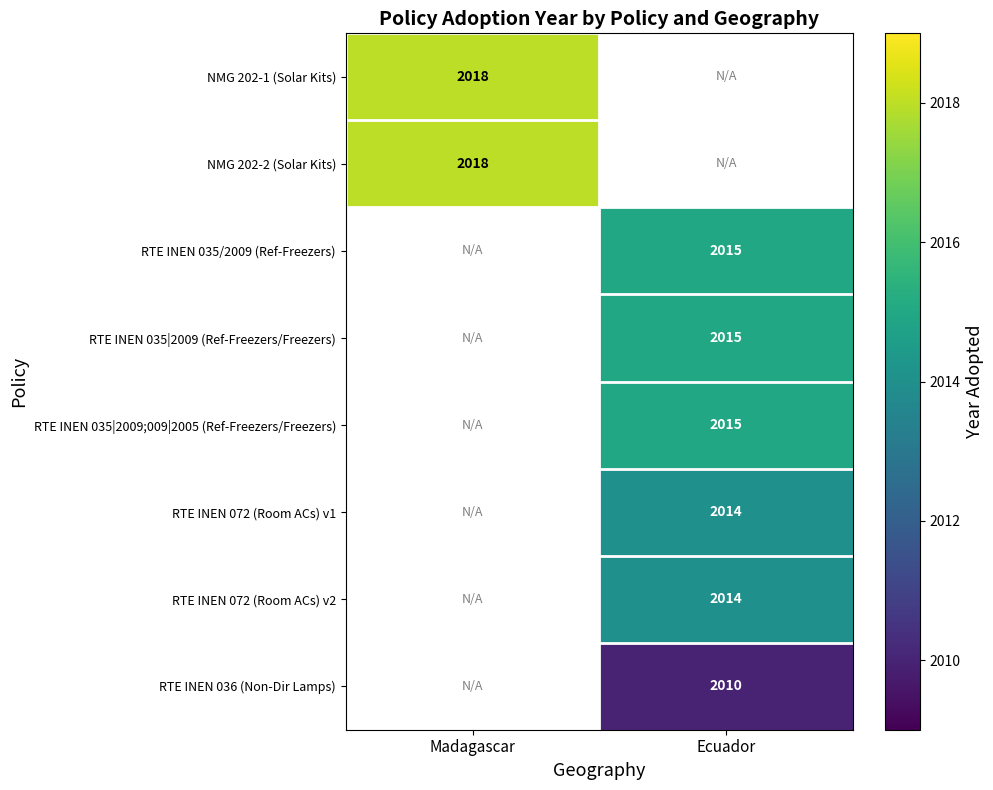

At how many categories does at least one series exceed 2015?

1